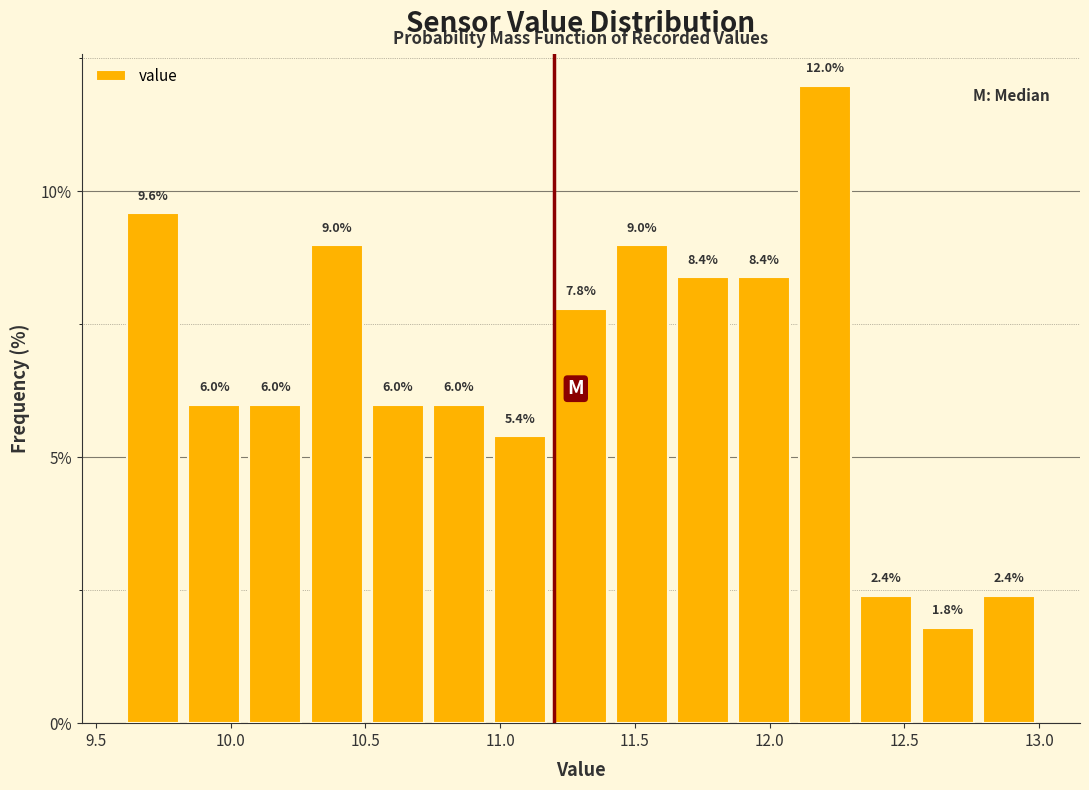

Reading left to right, transcribe this chart: for each bar, give the range it covers on the x-axis and its height. The bar edges are not printed on the chart, so give them approximately, as read against the axis.

9.60 to 9.85: 9.6
9.85 to 10.05: 6.0
10.05 to 10.30: 6.0
10.30 to 10.50: 9.0
10.50 to 10.75: 6.0
10.75 to 10.95: 6.0
10.95 to 11.20: 5.4
11.20 to 11.40: 7.8
11.40 to 11.65: 9.0
11.65 to 11.85: 8.4
11.85 to 12.10: 8.4
12.10 to 12.30: 12.0
12.30 to 12.55: 2.4
12.55 to 12.75: 1.8
12.75 to 13.00: 2.4